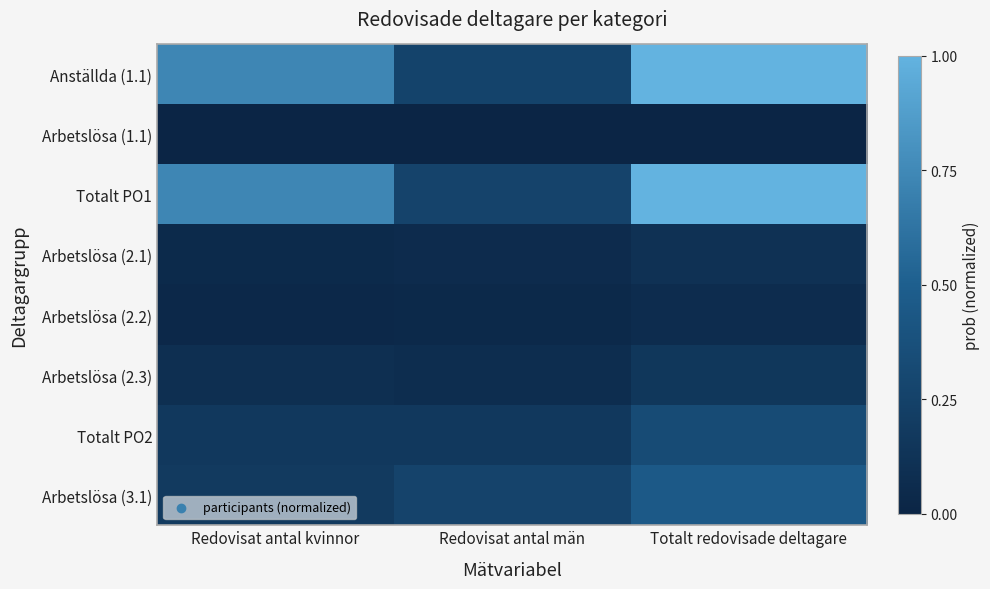

Which label corresponds to the smallest value in the chart?

Redovisat antal män